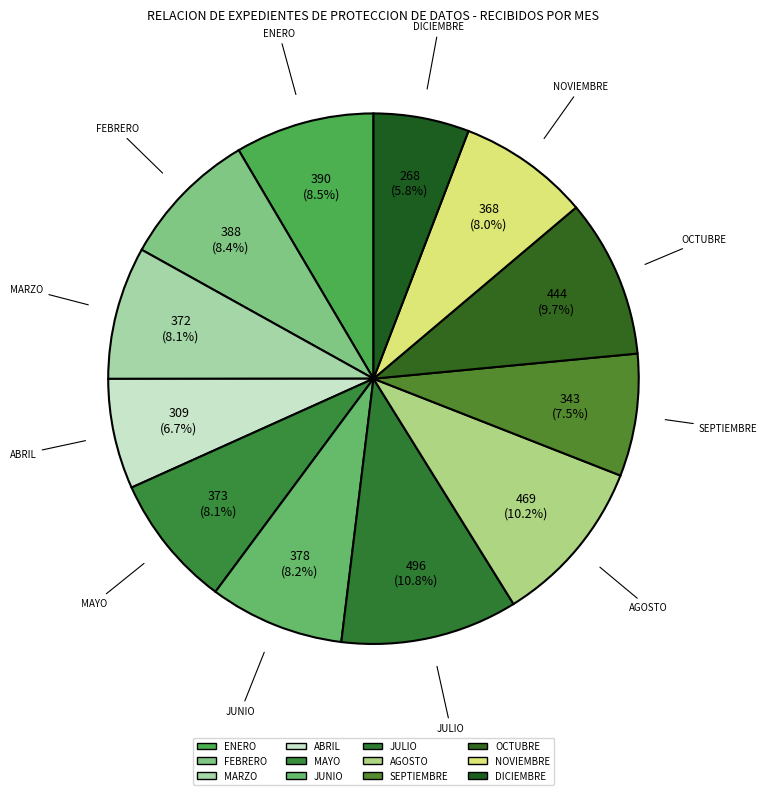

To the nearest percent, what is the difference between the largest and smallest slice percentages?

5%